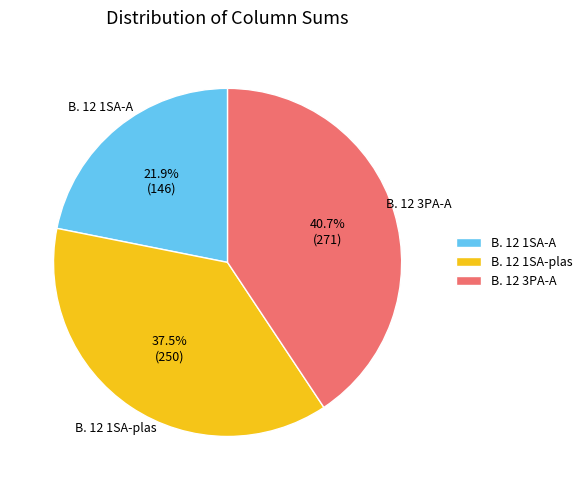

Does B. 12 1SA-plas account for over 50% of the chart?

No